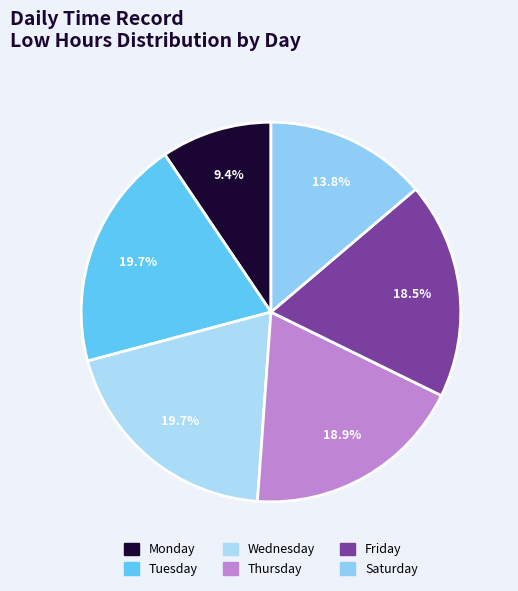

How many segments does this pie chart have?

6